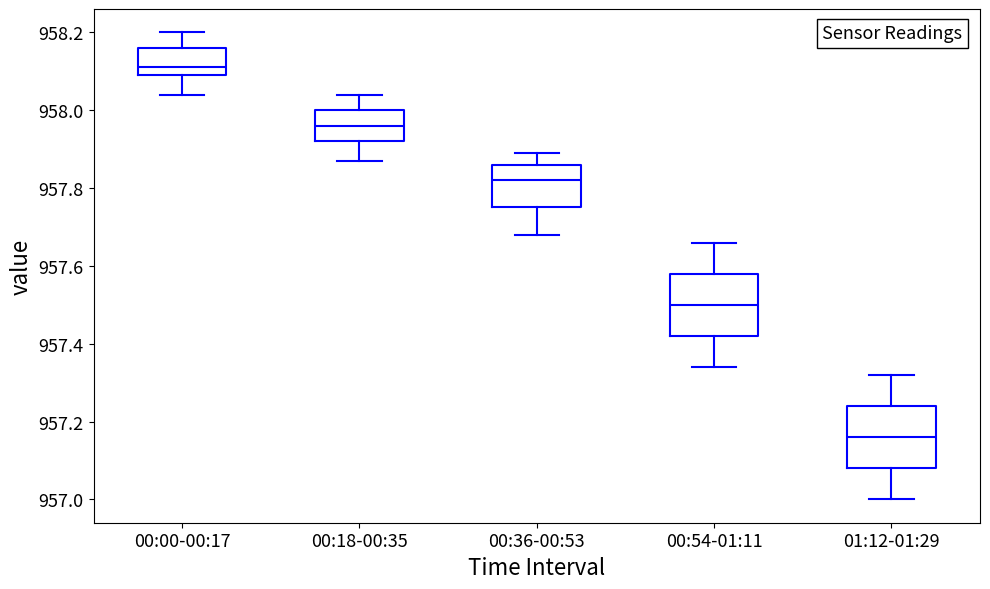

Where does the median line of the box for 01:12-01:29 sit on the y-axis? The values are not printed on the chart, so give them approximately, as read against the axis.

957.16